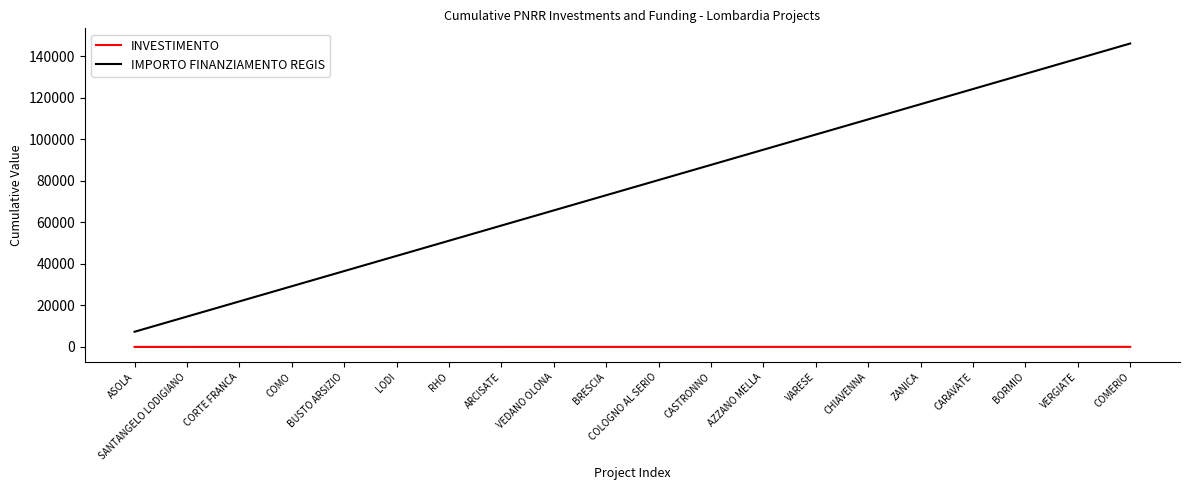

Rank the categories by IMPORTO FINANZIAMENTO REGIS value from lowest to highest.

ASOLA, SANTANGELO LODIGIANO, CORTE FRANCA, COMO, BUSTO ARSIZIO, LODI, RHO, ARCISATE, VEDANO OLONA, BRESCIA, COLOGNO AL SERIO, CASTRONNO, AZZANO MELLA, VARESE, CHIAVENNA, ZANICA, CARAVATE, BORMIO, VERGIATE, COMERIO